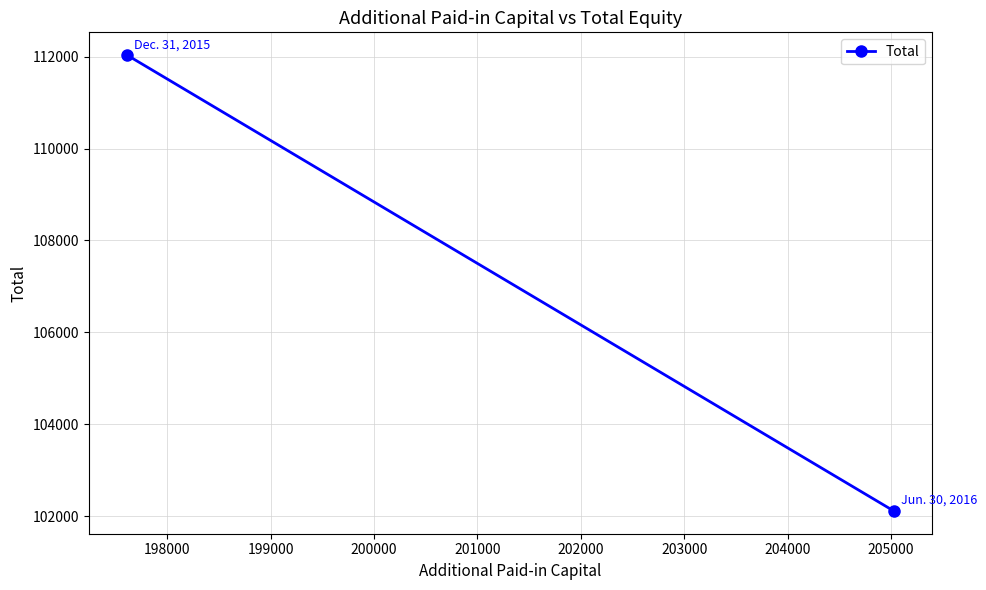

The value at 197000 is 193485. True or false?

False